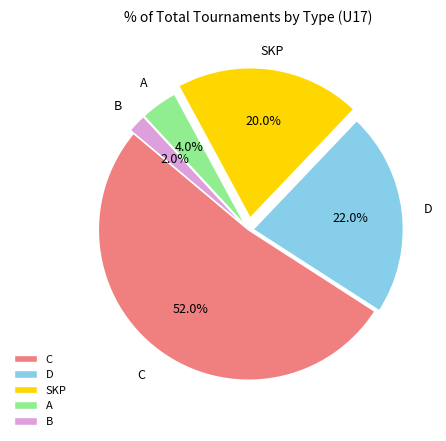

What percentage is the C slice, to the nearest percent?

52%